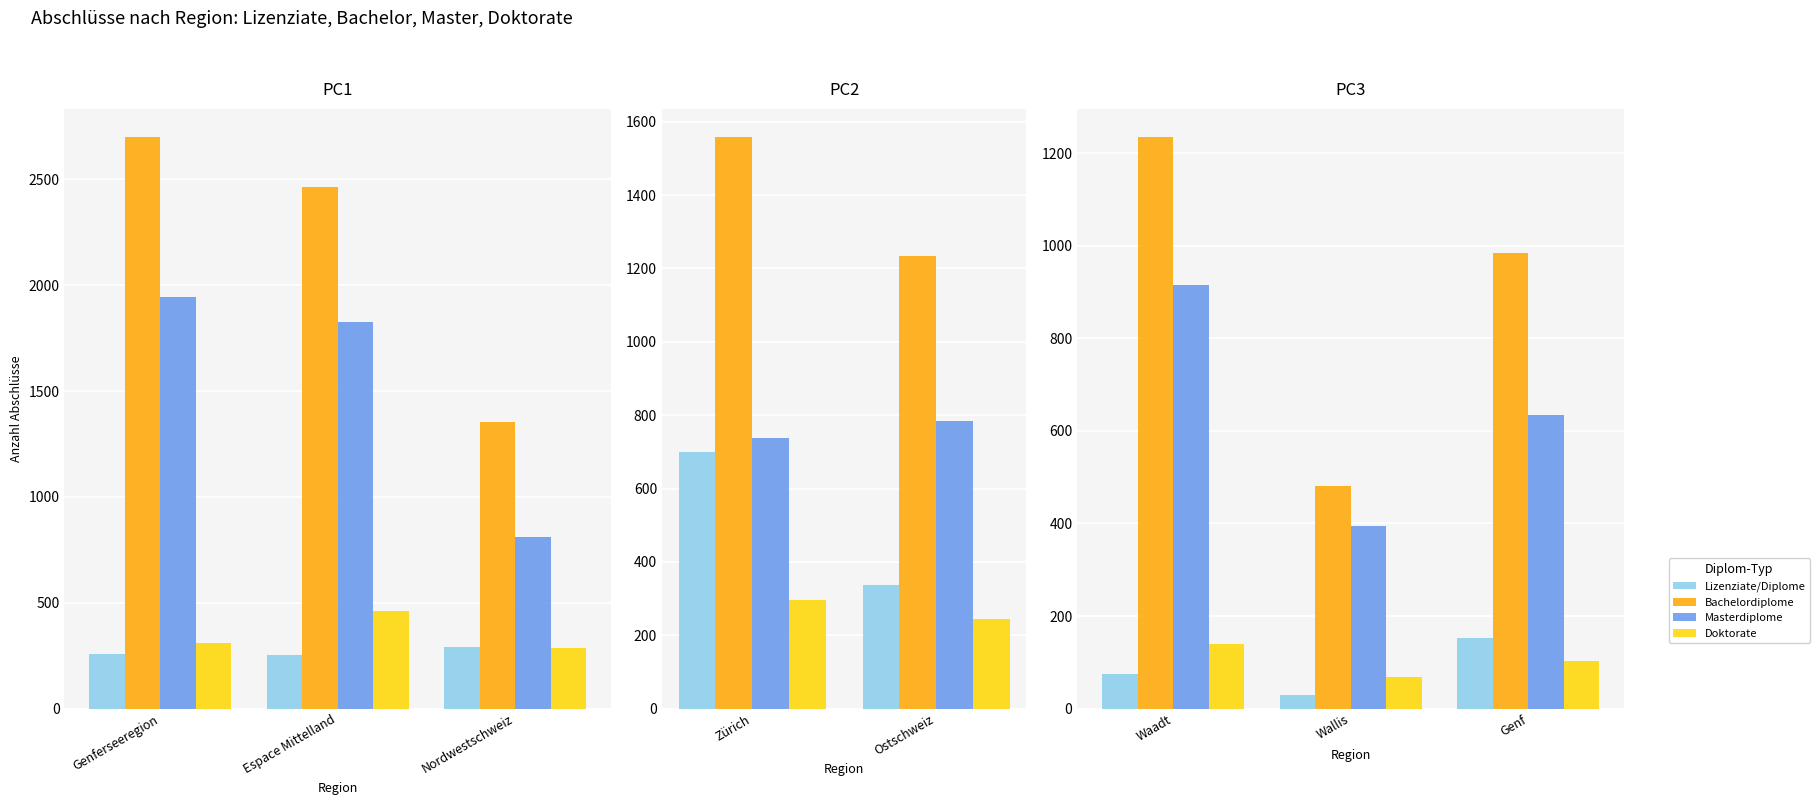

What is the label of the 1st bar from the left?

Waadt